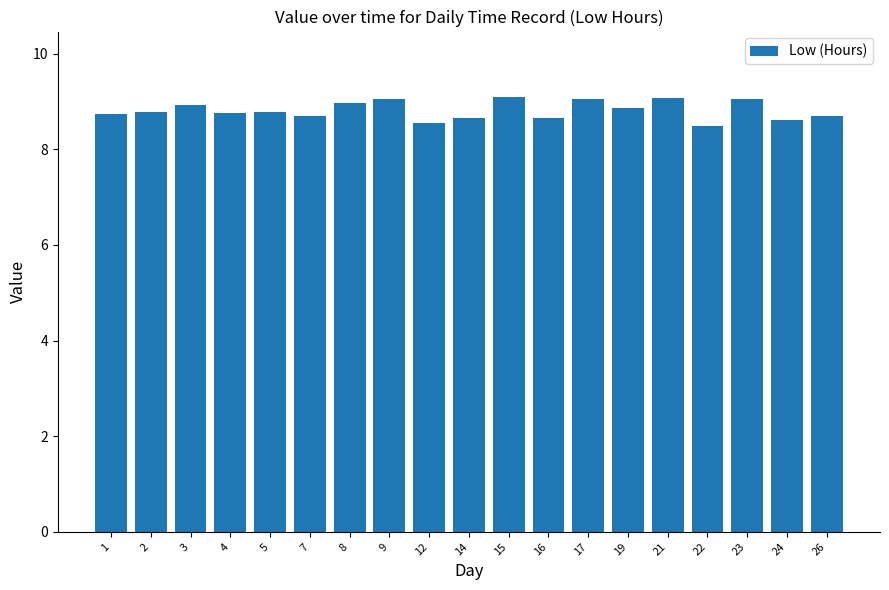

What is the maximum value shown in the chart?

9.1